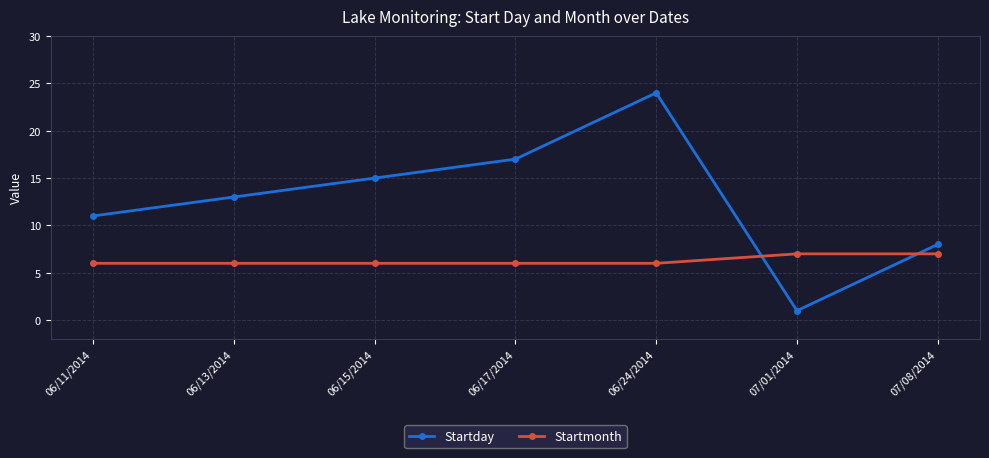

Which series has the largest total across all categories?

Startday